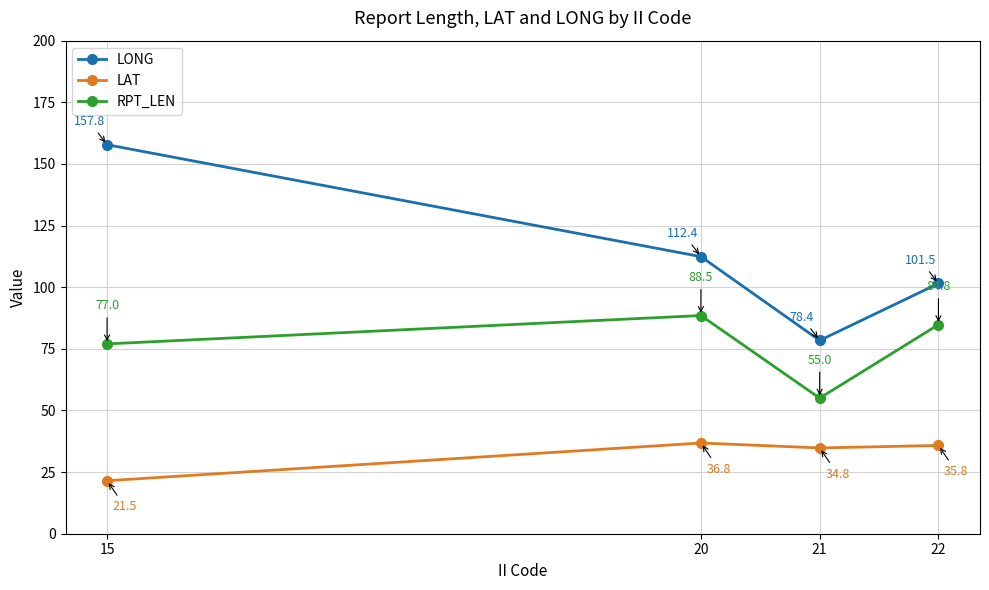

What is the value of the LAT point at the 4th from the left?

35.8